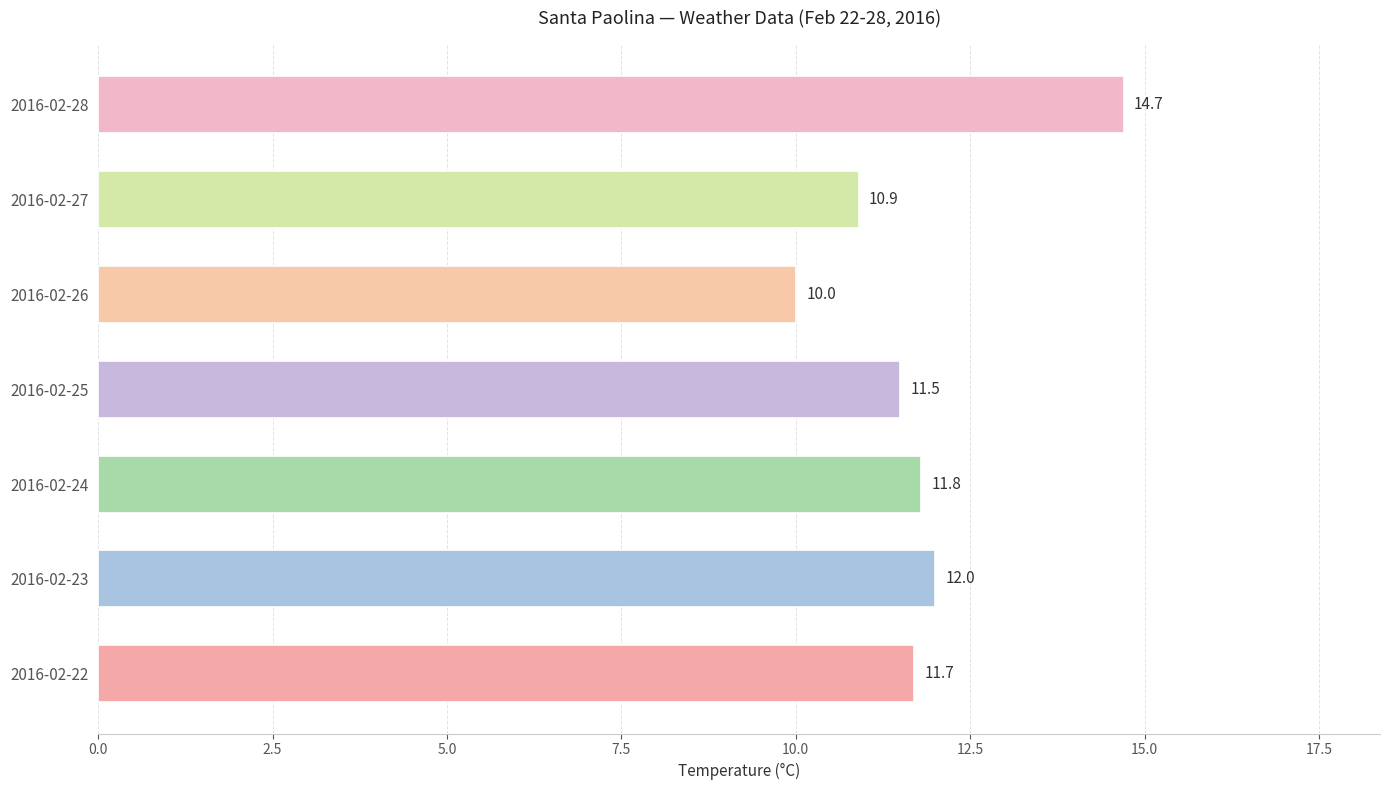

What is the sum of all values?

82.6